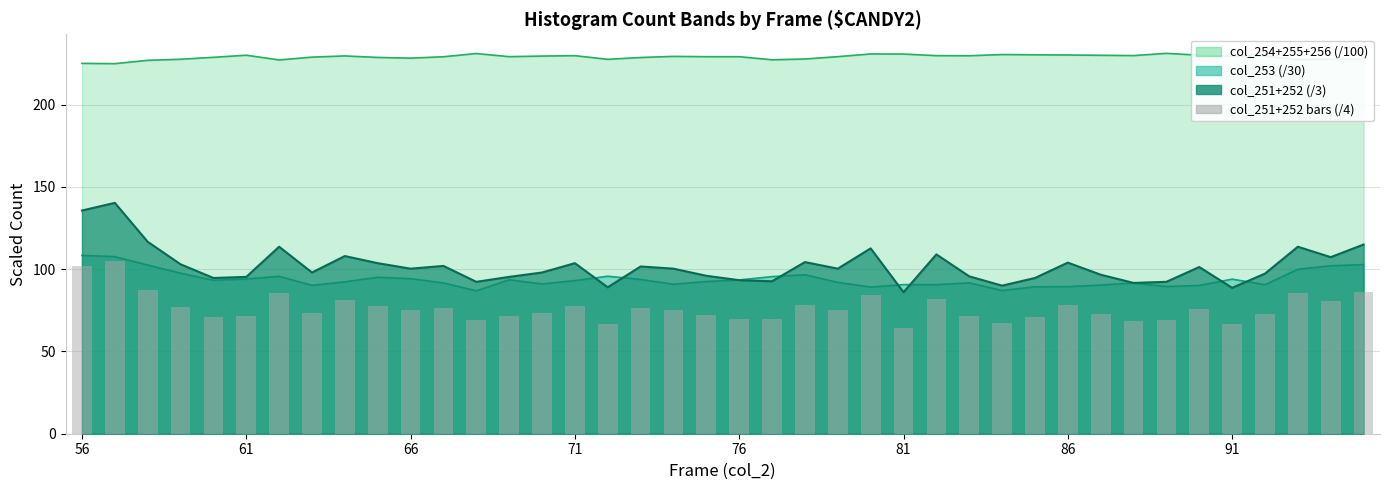

The chart shows a value of 121.4 at 91. True or false?

False